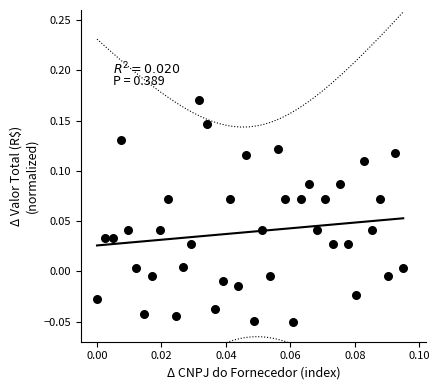

How many data points are displayed?

40